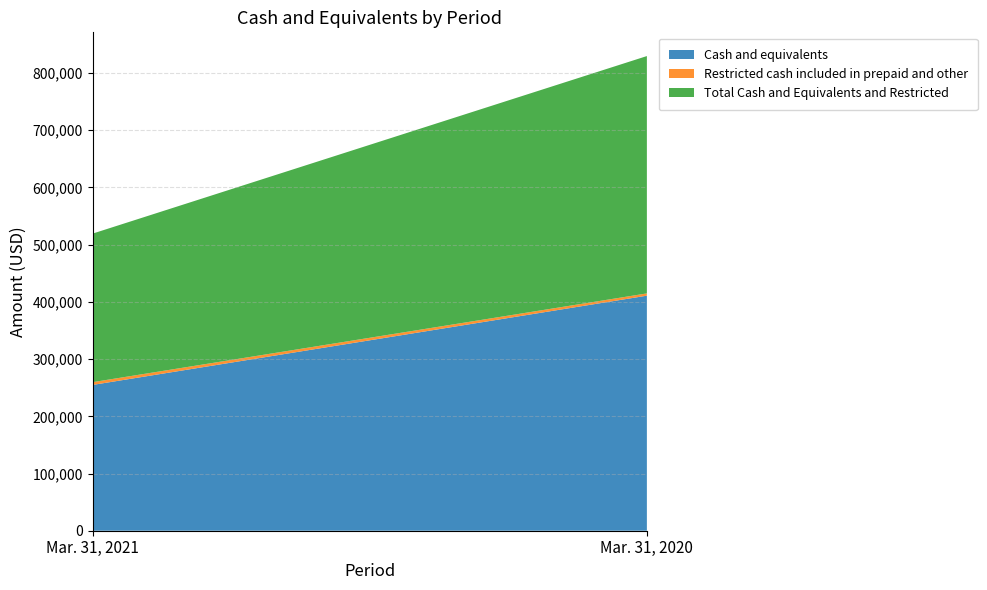

Reading left to right, extract all data points from this chart.

Cash and equivalents: Mar. 31, 2021=254852	Mar. 31, 2020=410840
Restricted cash included in prepaid and other: Mar. 31, 2021=4833	Mar. 31, 2020=4003
Total Cash and Equivalents and Restricted: Mar. 31, 2021=259685	Mar. 31, 2020=414843